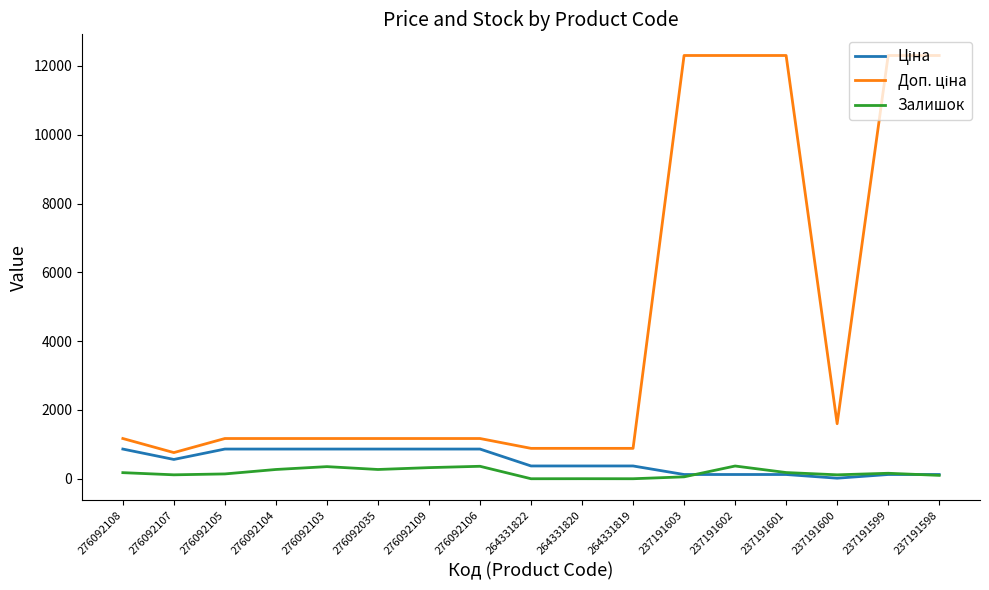

What is the maximum value shown in the chart?

12302.0